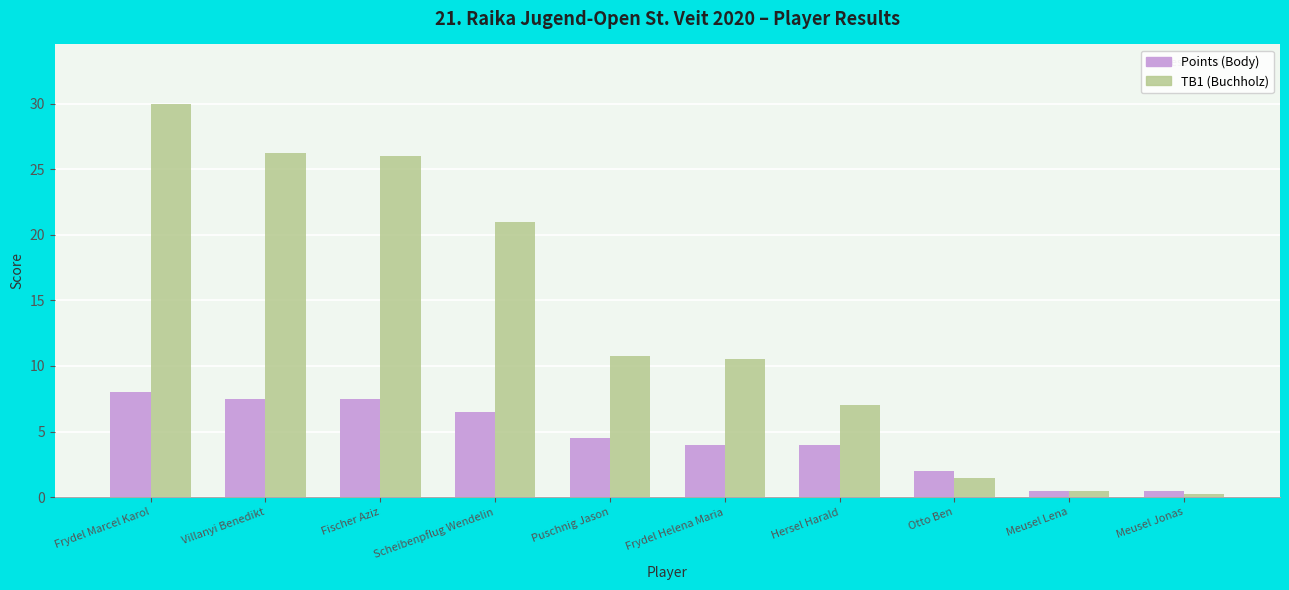

What is the sum of all TB1 (Buchholz) values?

133.8